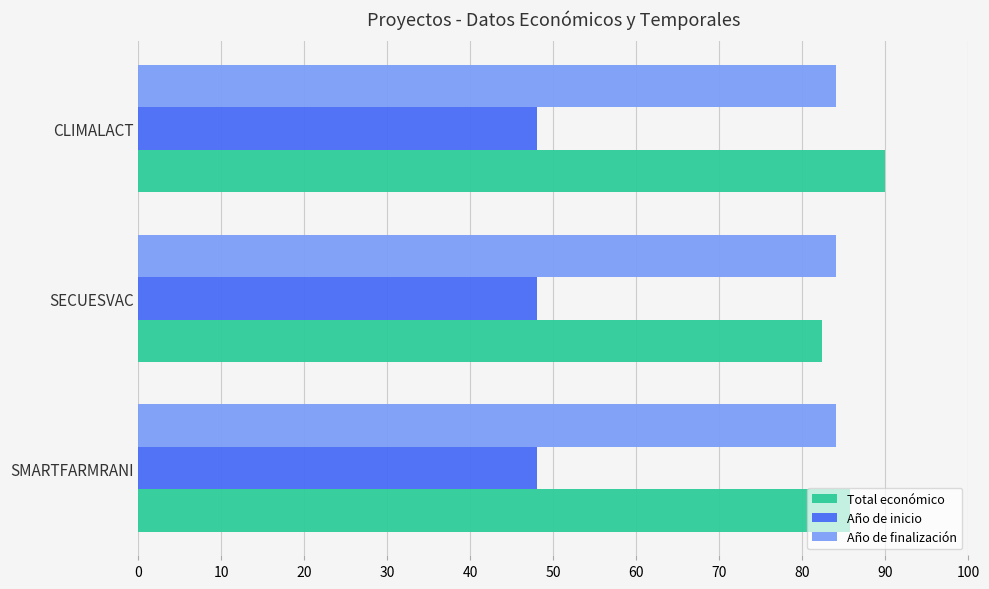

At how many categories does at least one series exceed 59?

3